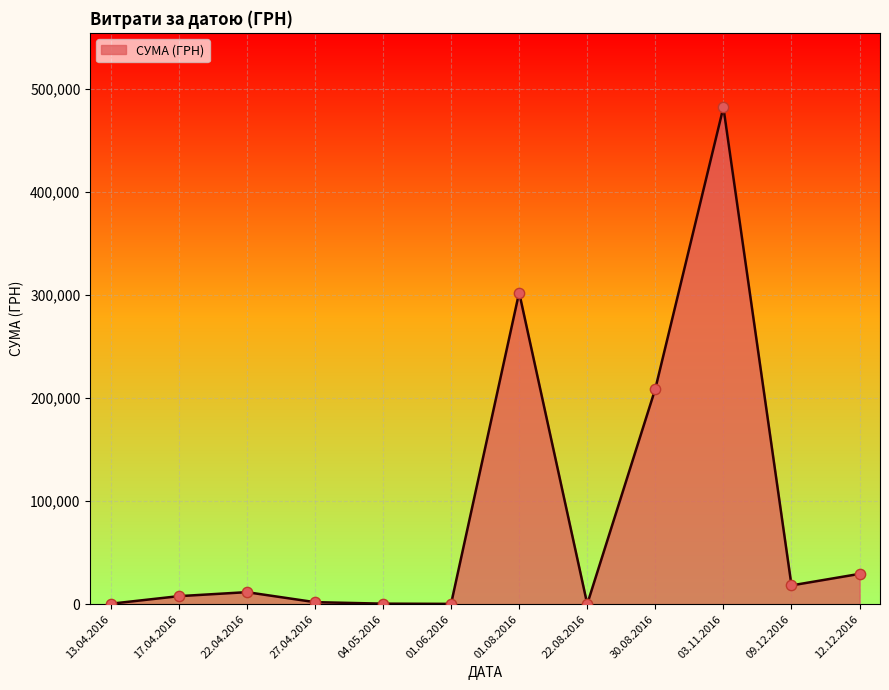

Between 22.04.2016 and 03.11.2016, which is larger?

03.11.2016